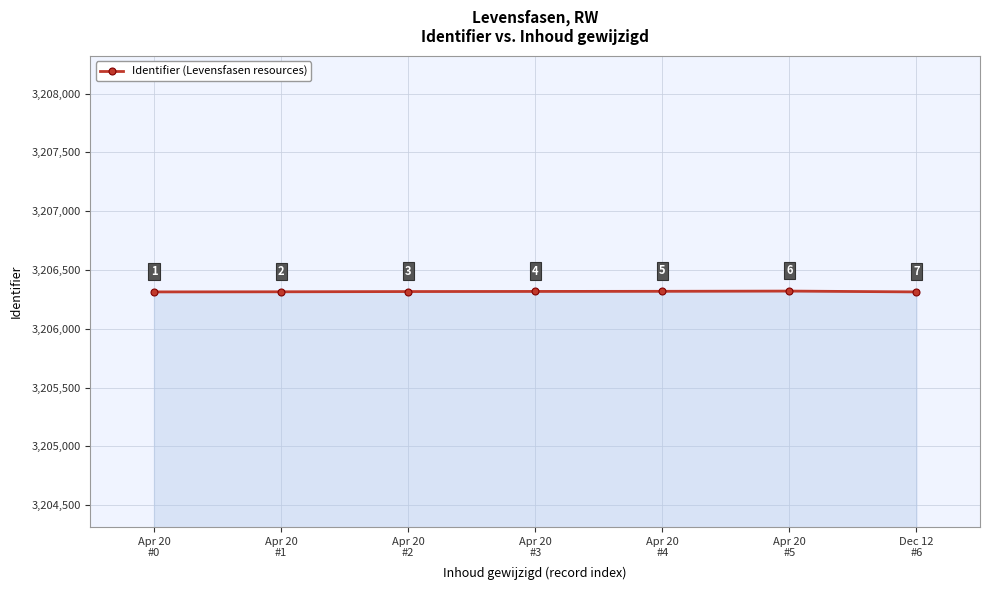

What is the label of the 6th point from the left?

Apr 20
#5